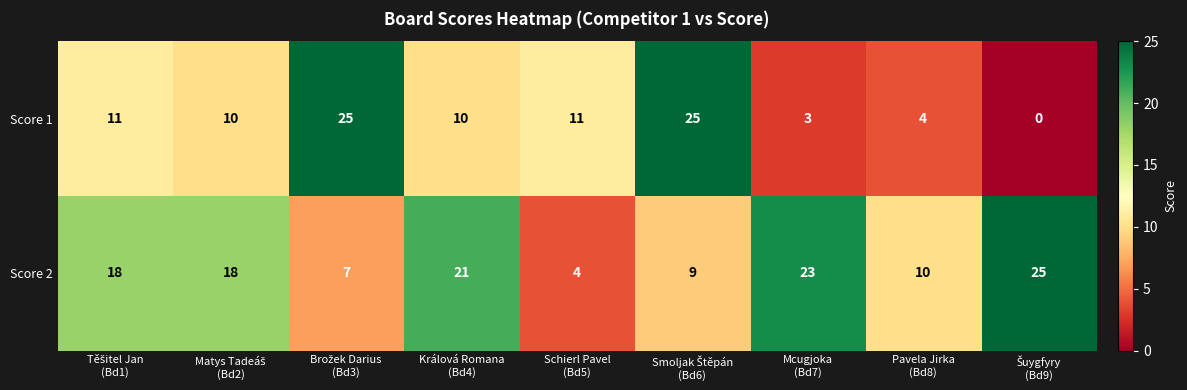

What is the minimum value for Score 2?

4